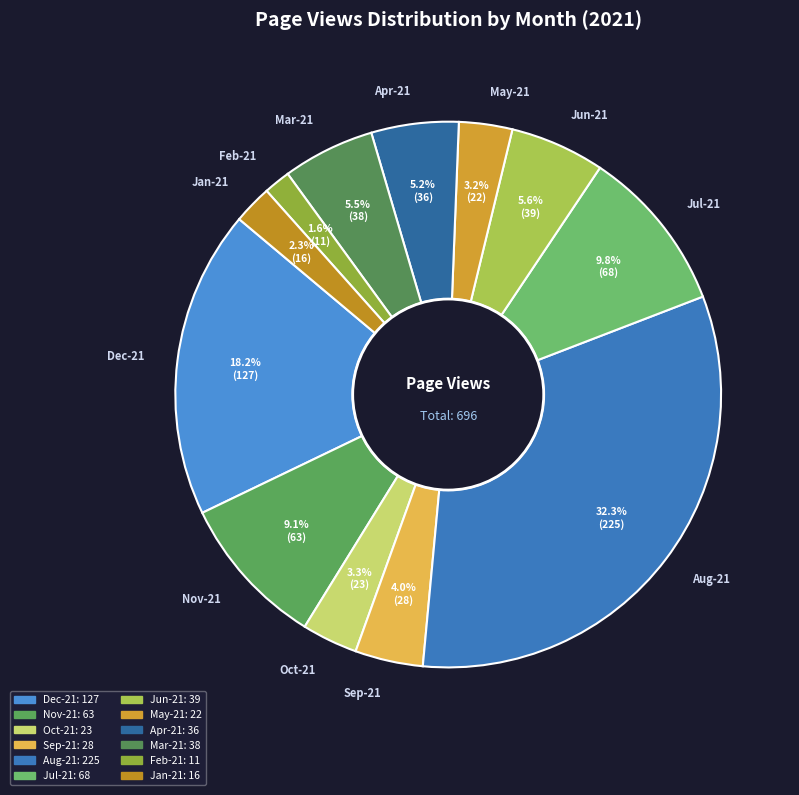

Does any single category account for the majority?

No